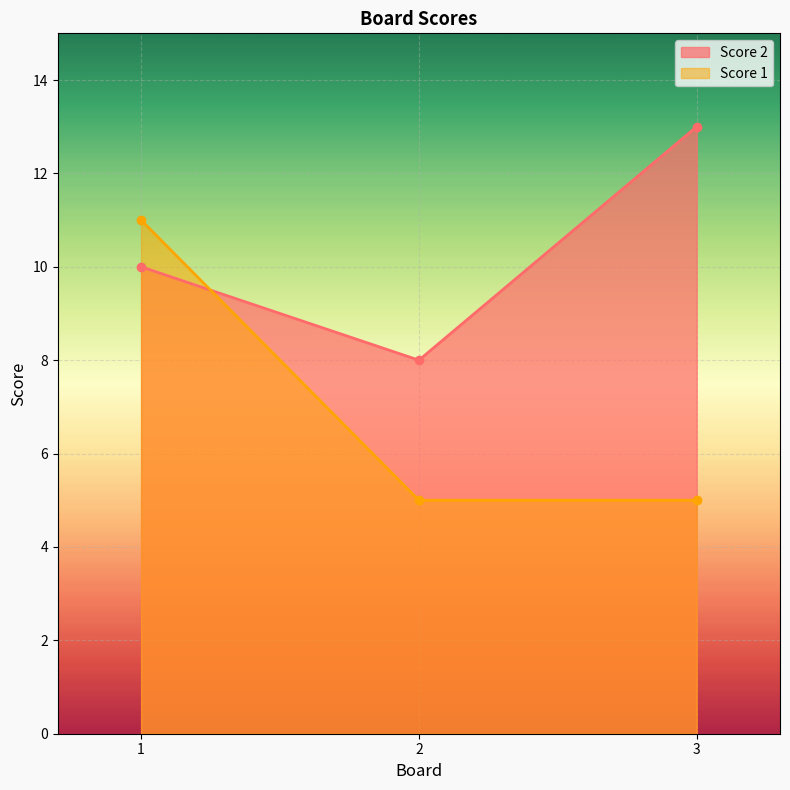

At which category is the sum across all series the highest?

1